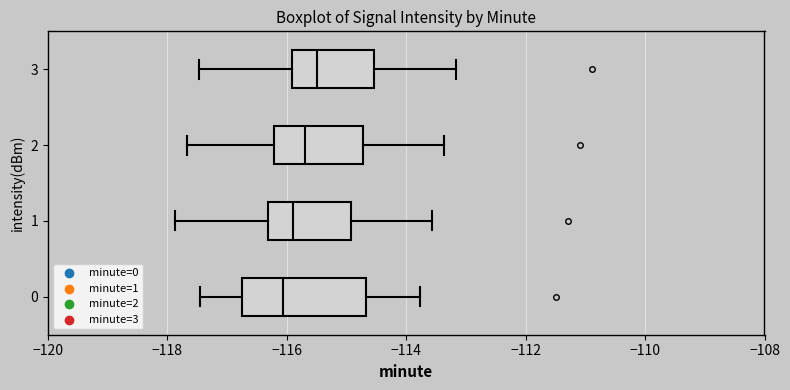

Reading bottom to top, read every box against the x-axis: the position of its median line, the range the box covers, and the ends of its whiskers. The values are not printed on the chart, so give them approximately, as read against the axis.

0: median -116.0, box -116.8 to -114.6, whiskers -117.4 to -113.8
1: median -115.8, box -116.4 to -115.0, whiskers -117.8 to -113.6
2: median -115.6, box -116.2 to -114.8, whiskers -117.6 to -113.4
3: median -115.4, box -116.0 to -114.6, whiskers -117.4 to -113.2